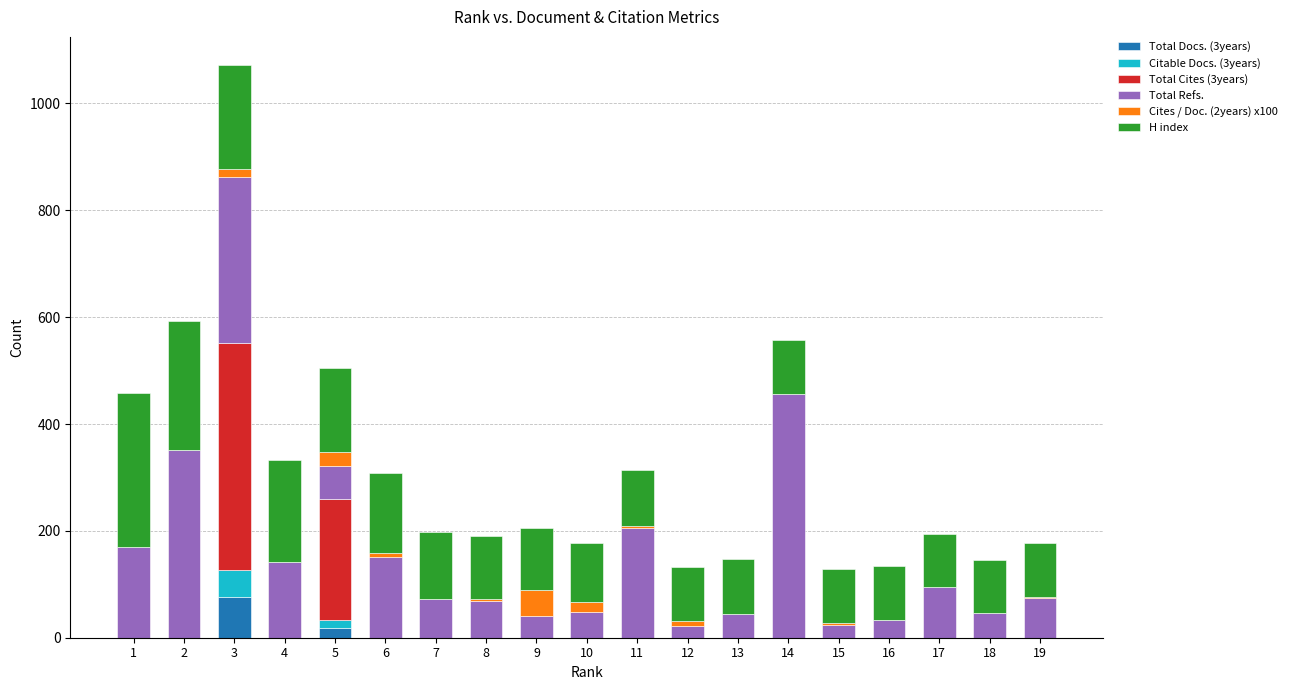

At which category is the sum across all series the highest?

3